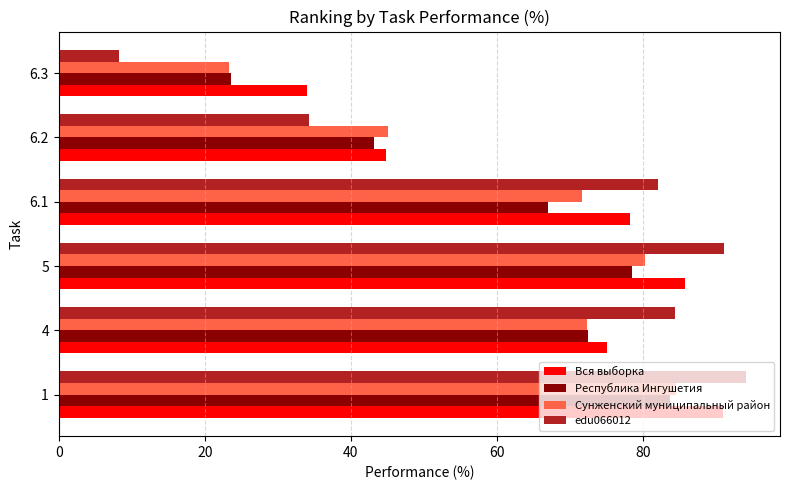

Which series changed the most between 1 and 5?

Вся выборка